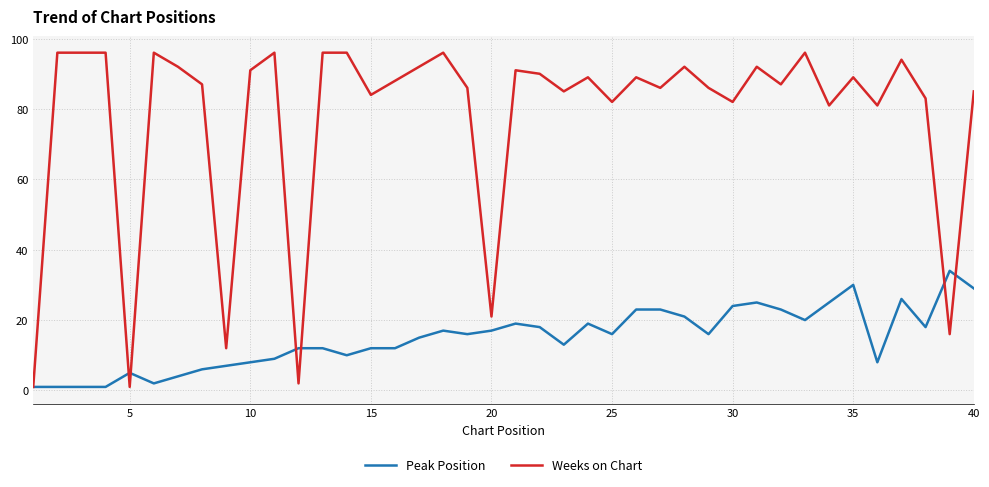

Which series has the largest total across all categories?

Weeks on Chart